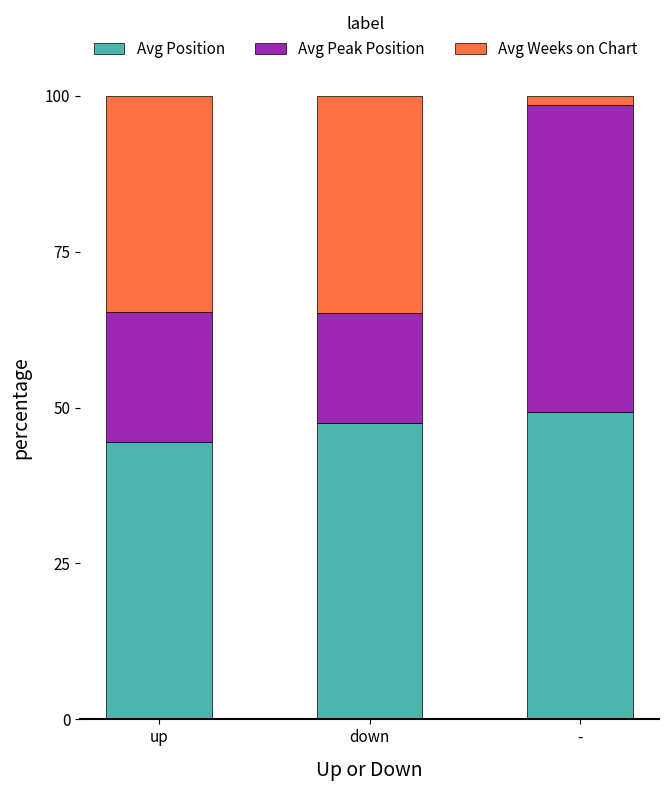

What is the total value across all series at down?

100.0